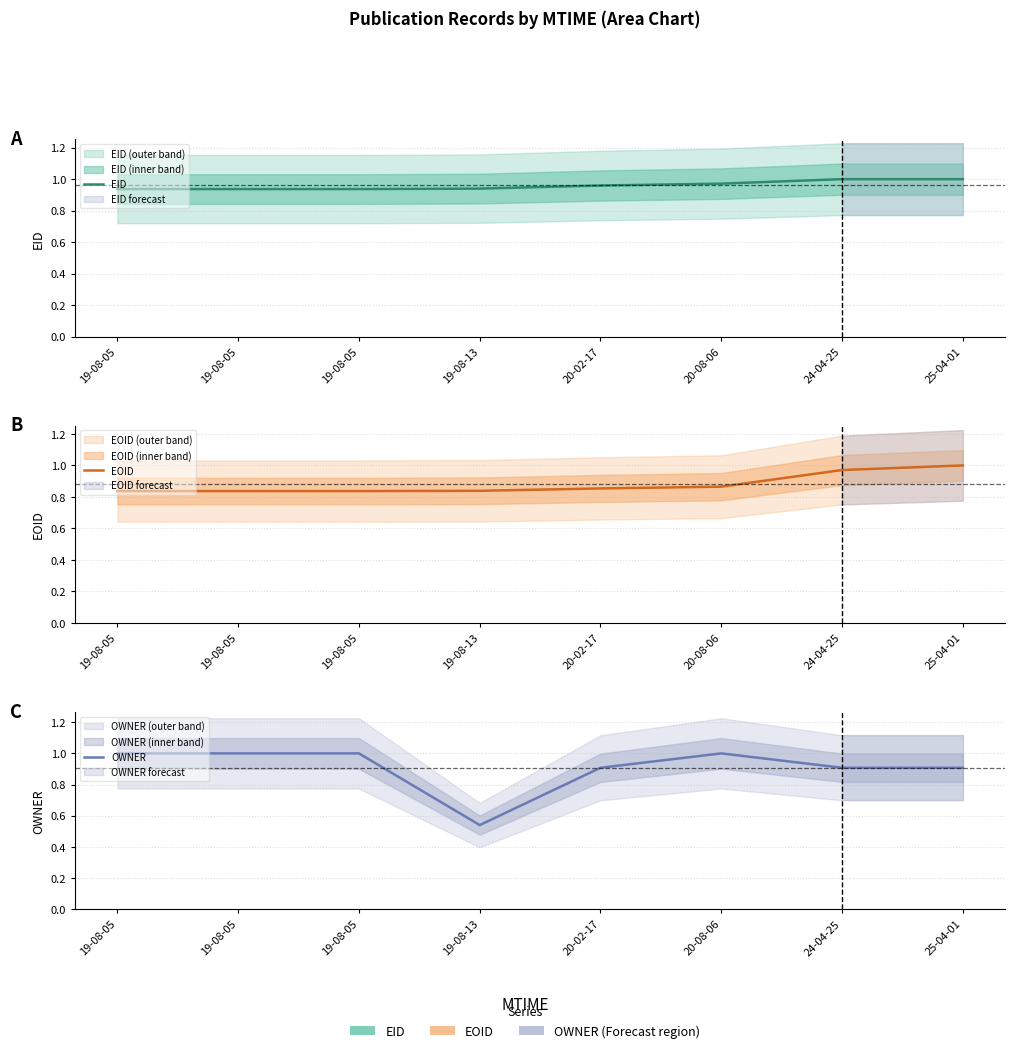

At how many categories does at least one series exceed 0?

8